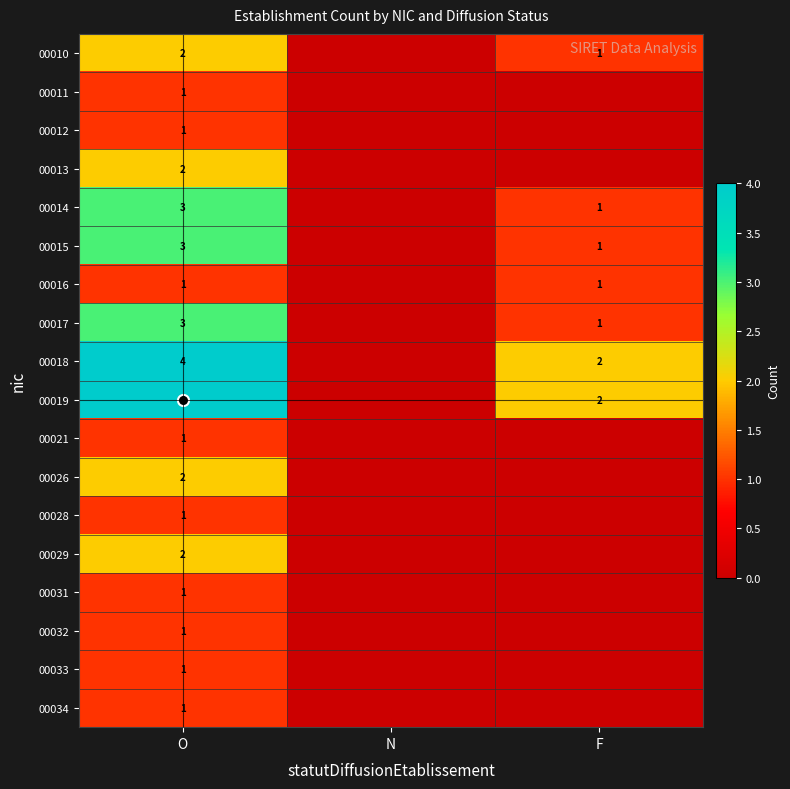

The value of 00026 at O is 2. True or false?

True